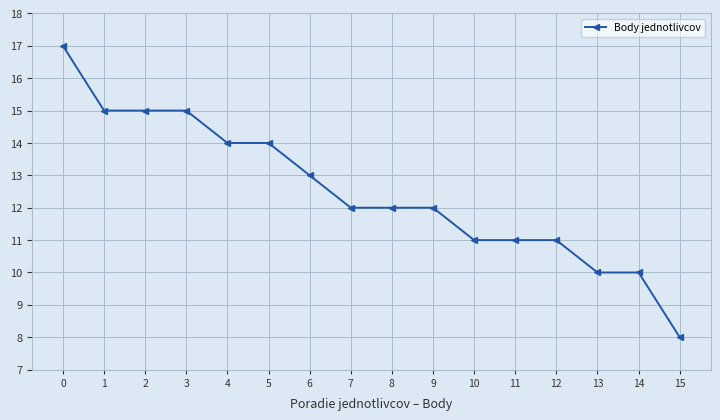

Count the number of data series in this chart.

1